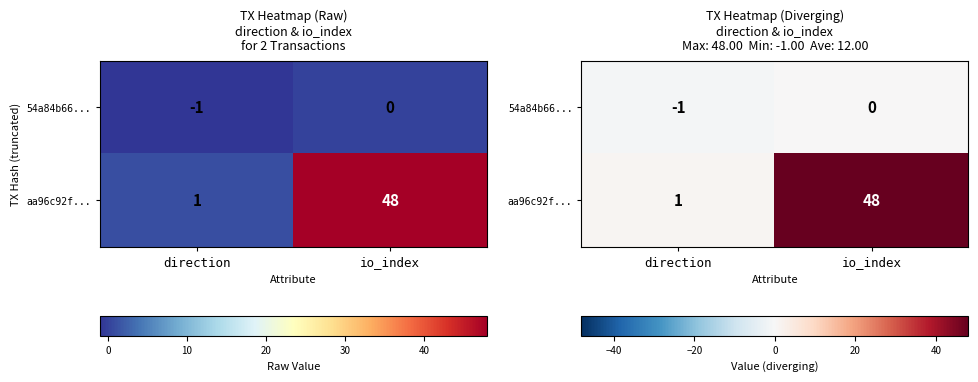

Which label corresponds to the largest value in the chart?

io_index